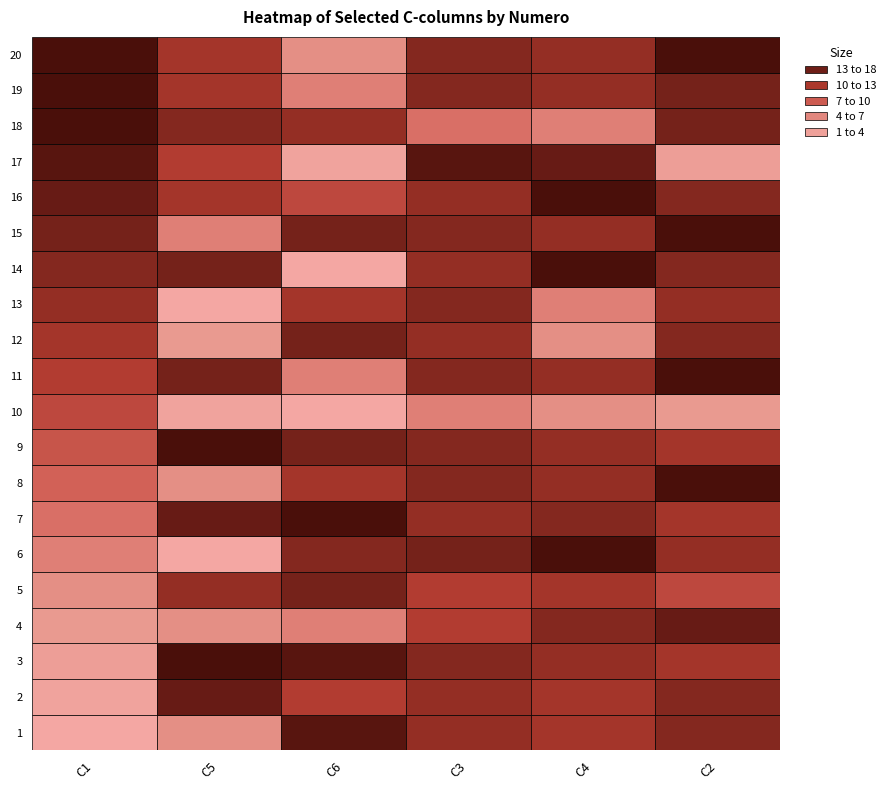

What is the highest value of the 6 series?

18